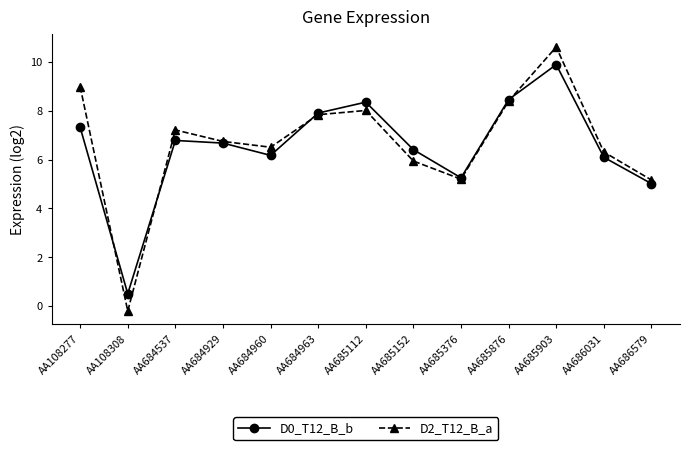

Reading left to right, what are all the values shown in this chart?

D0_T12_B_b: AA108277=7.3	AA108308=0.5	AA684537=6.8	AA684929=6.7	AA684960=6.2	AA684963=7.9	AA685112=8.4	AA685152=6.4	AA685376=5.3	AA685876=8.5	AA685903=9.9	AA686031=6.1	AA686579=5.0
D2_T12_B_a: AA108277=9.0	AA108308=-0.2	AA684537=7.2	AA684929=6.7	AA684960=6.5	AA684963=7.8	AA685112=8.0	AA685152=5.9	AA685376=5.2	AA685876=8.4	AA685903=10.6	AA686031=6.3	AA686579=5.2